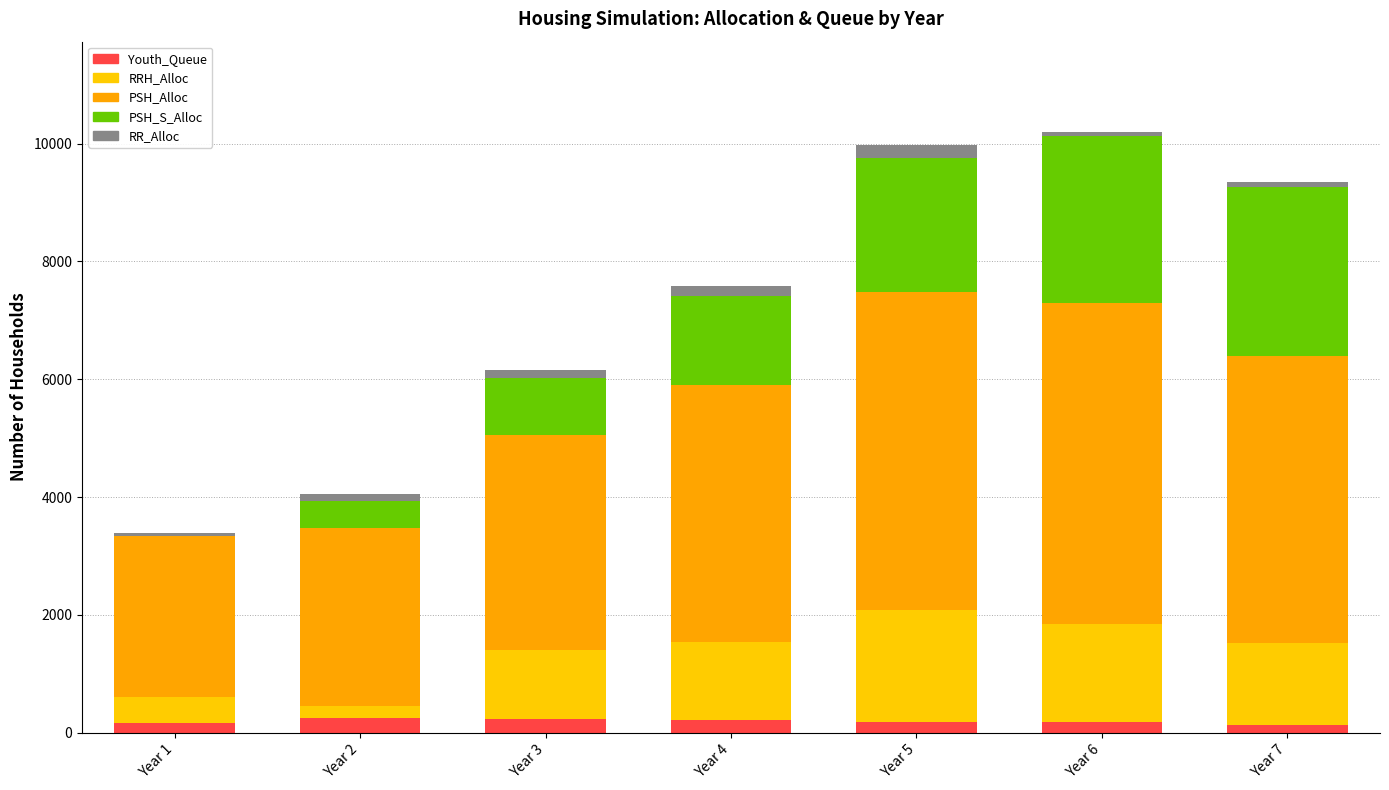

Does the chart contain stacked bars?

Yes